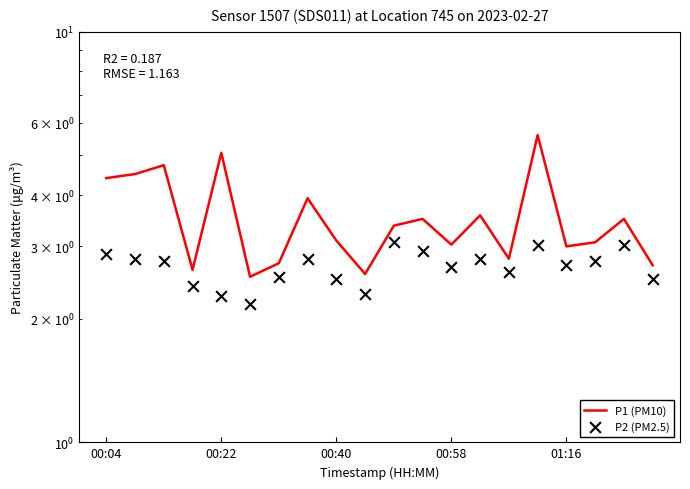

Which series has the widest spread of Y values?

P1 (PM10)